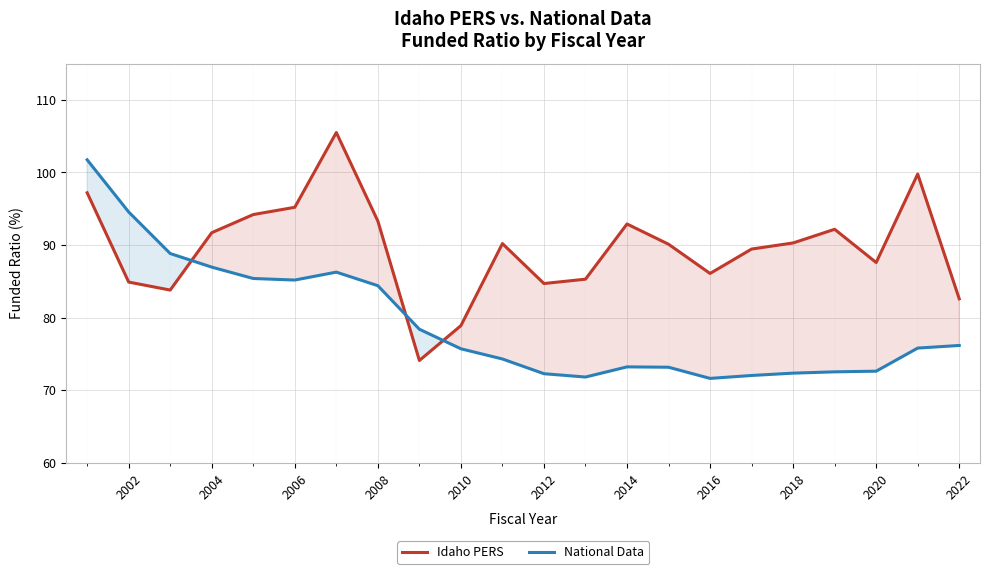

What is the minimum value for National Data?

71.6